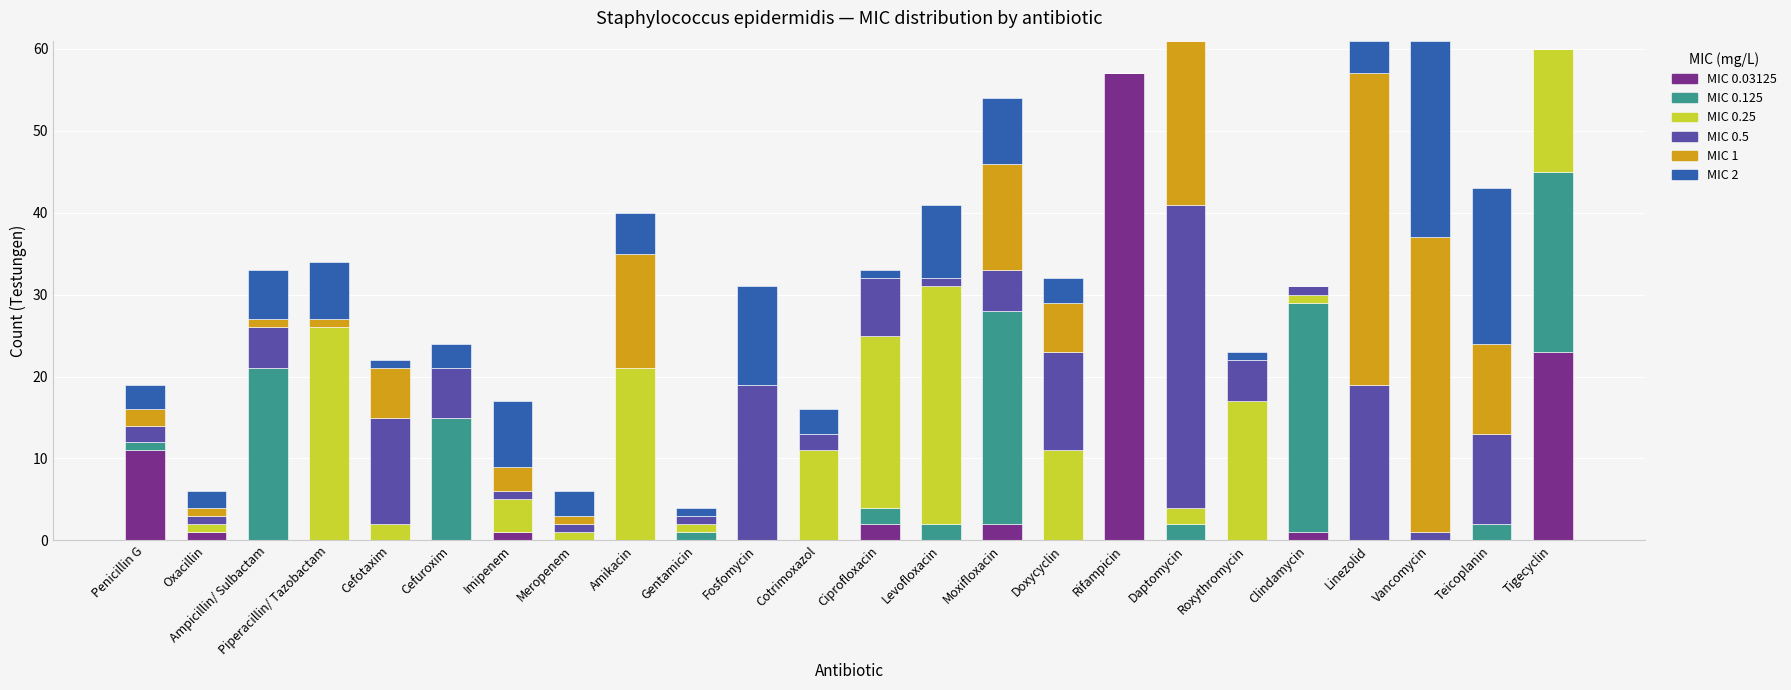

How many distinct data groups are displayed?

6